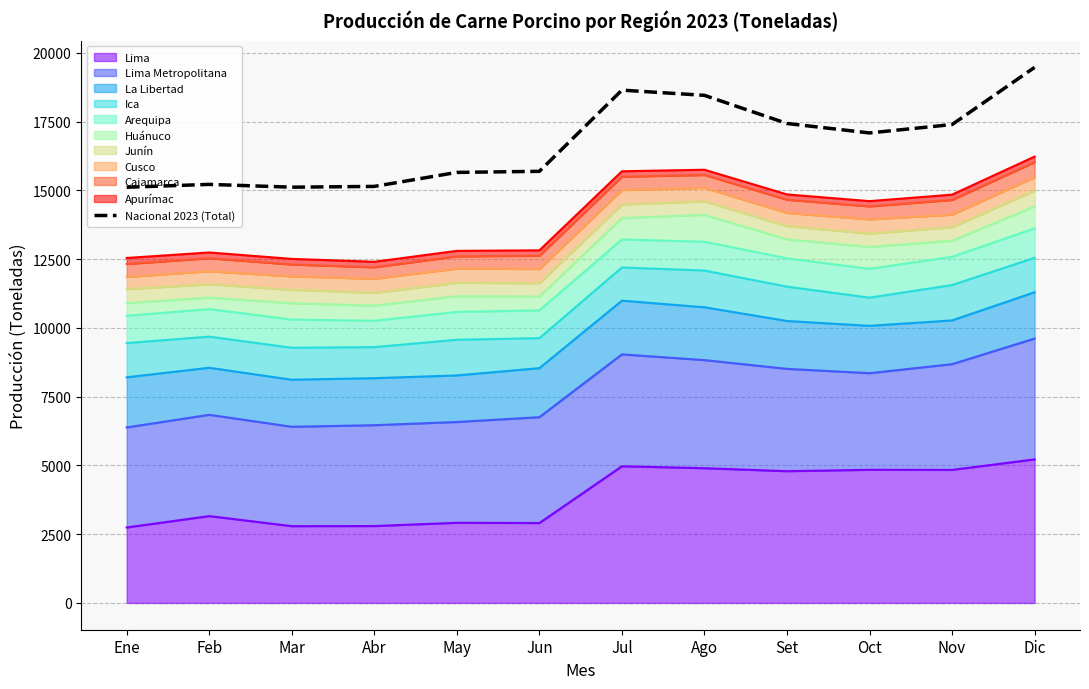

At which label does the data first exceed 17090?

Jul